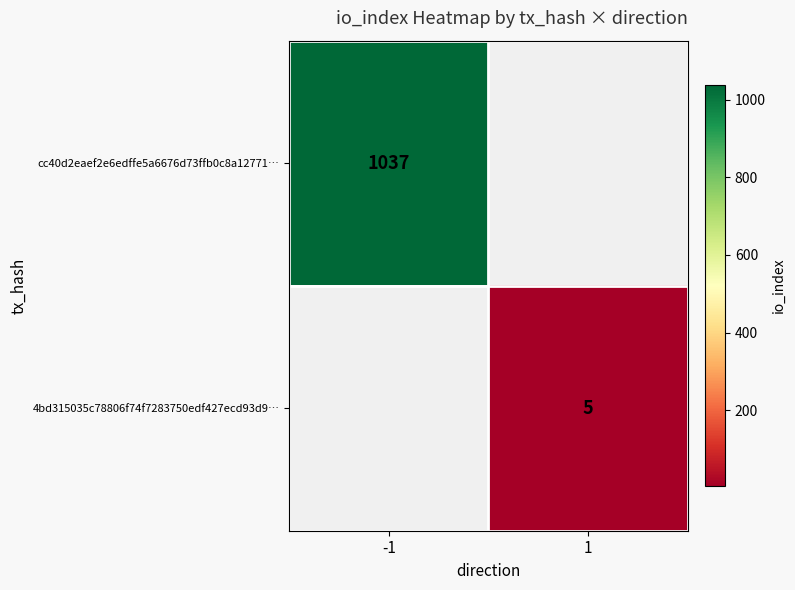

How many categories are shown in the chart?

2